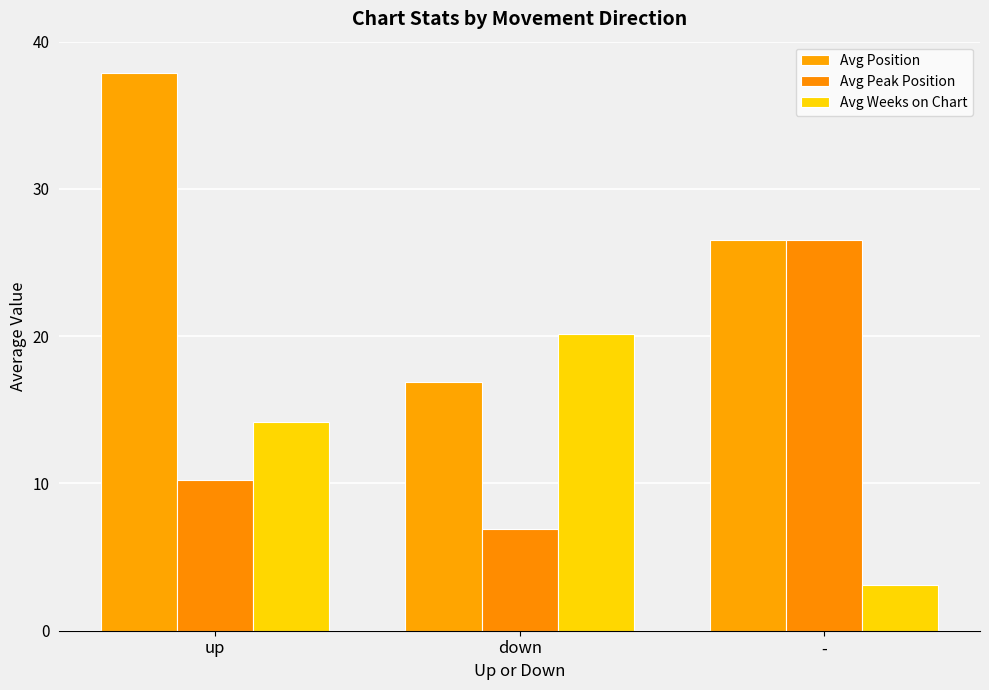

True or false: Avg Weeks on Chart has a value of 14.2 at up.

True